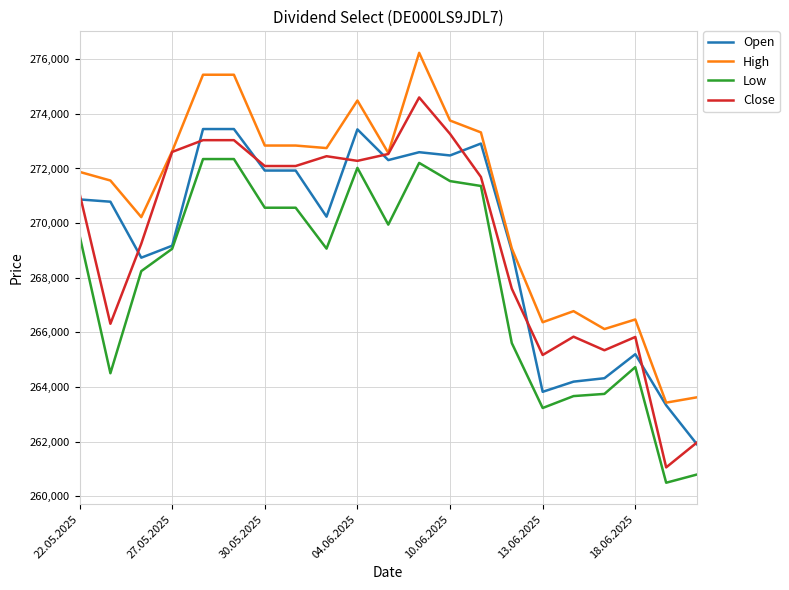

Which series has the largest total across all categories?

High